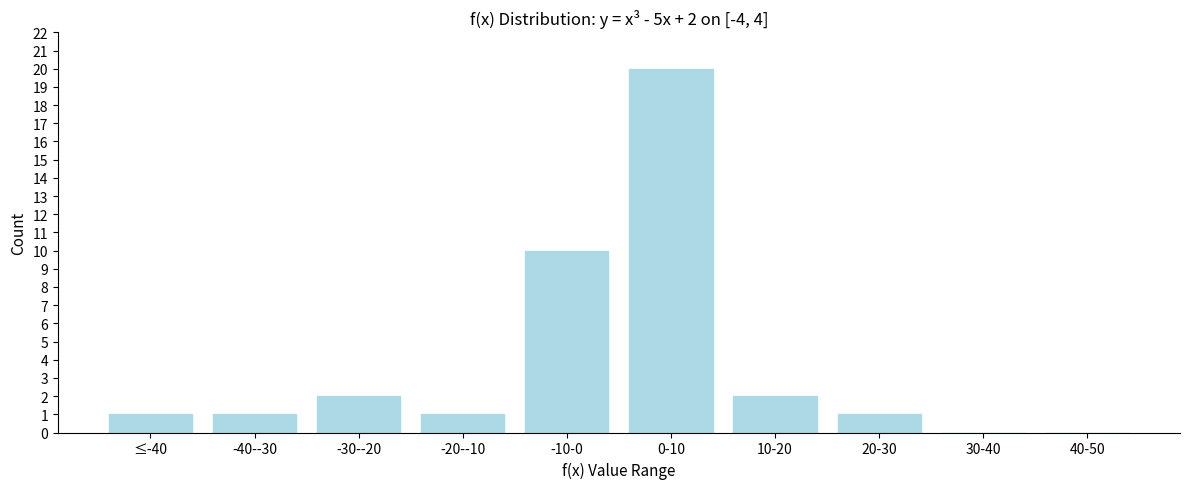

Reading left to right, what are all the values shown in this chart?

≤-40=1	-40--30=1	-30--20=2	-20--10=1	-10-0=10	0-10=20	10-20=2	20-30=1	30-40=0	40-50=0